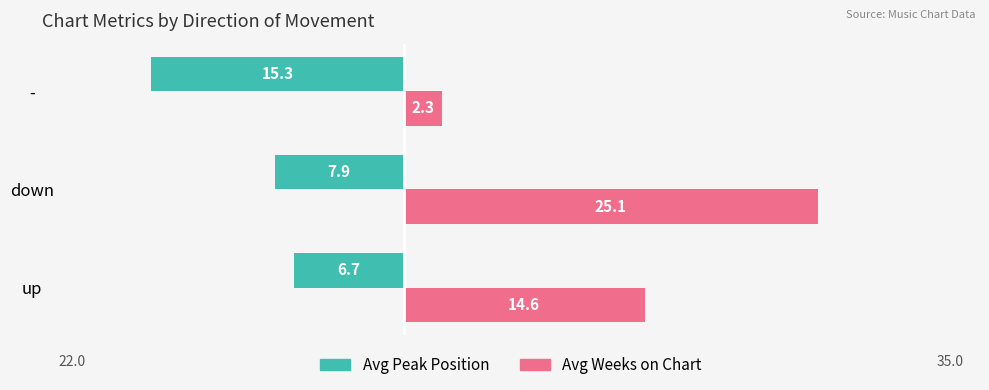

Reading left to right, list all the values displayed in this chart.

Avg Peak Position: -6.7	-7.9	-15.3
Avg Weeks on Chart: 14.6	25.1	2.3